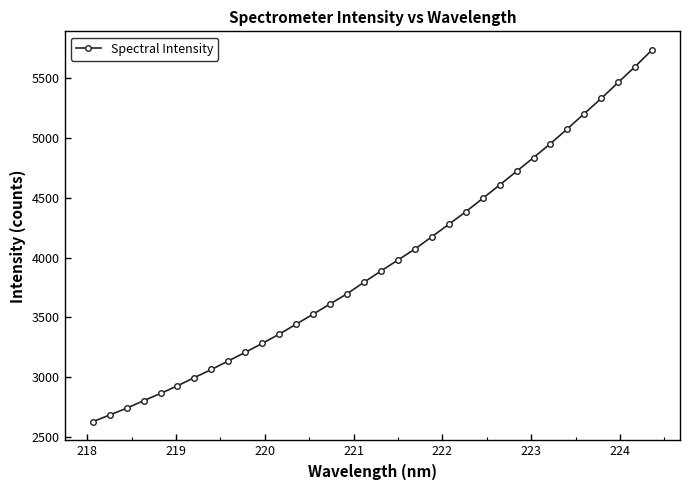

What is the difference between the maximum and minimum values?

3100.1